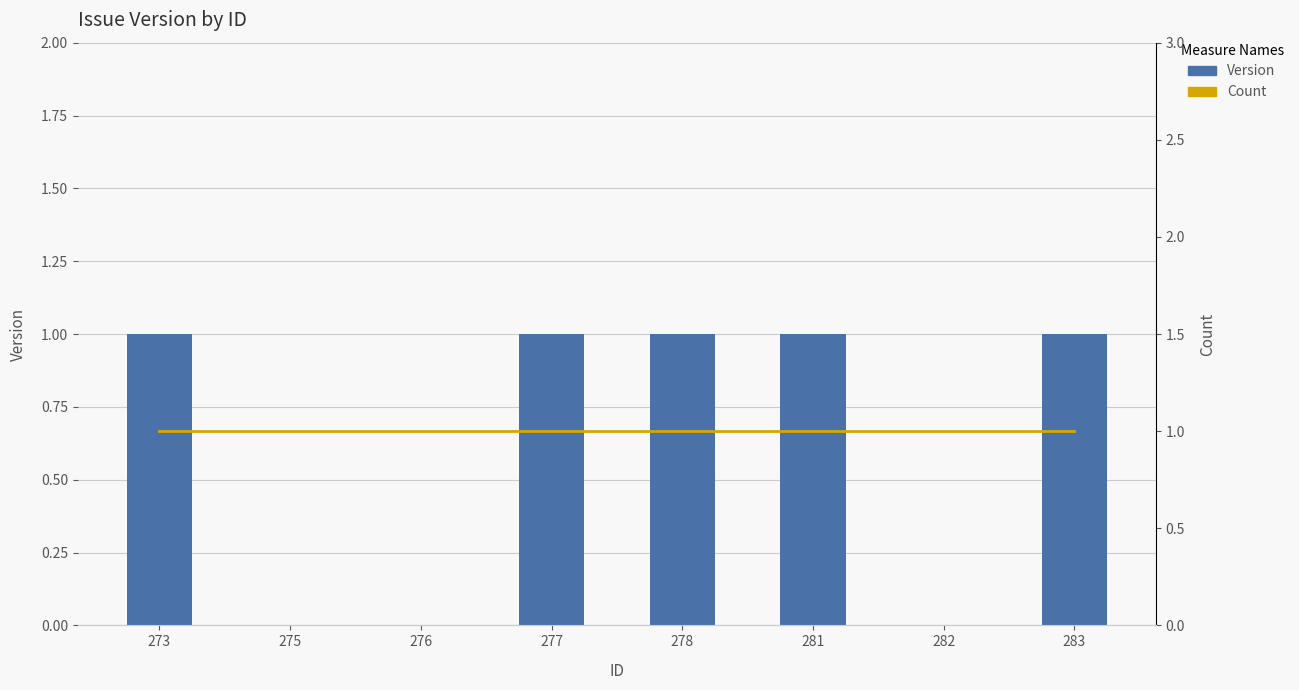

Where is Count nearest to the value 1?

273